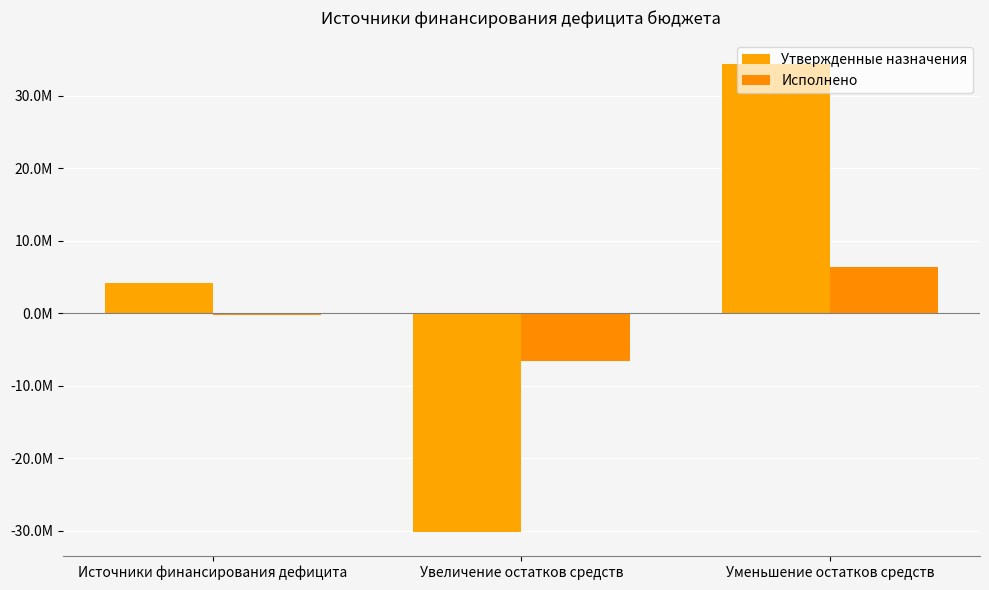

Rank the series by their maximum value, from lowest to highest.

Исполнено, Утвержденные назначения